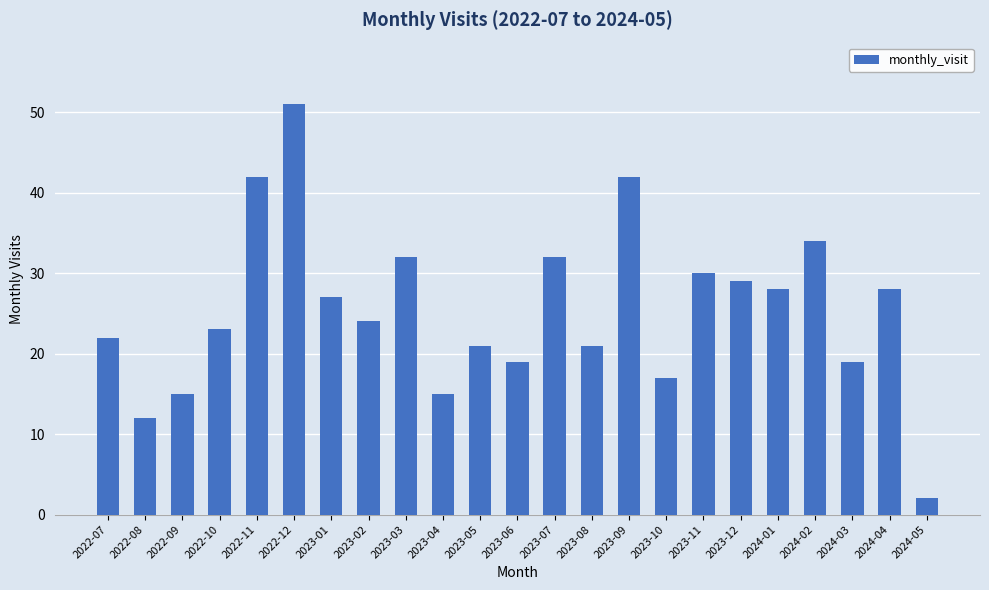

Reading right to left, list all the values displayed in this chart.

2024-05=2	2024-04=28	2024-03=19	2024-02=34	2024-01=28	2023-12=29	2023-11=30	2023-10=17	2023-09=42	2023-08=21	2023-07=32	2023-06=19	2023-05=21	2023-04=15	2023-03=32	2023-02=24	2023-01=27	2022-12=51	2022-11=42	2022-10=23	2022-09=15	2022-08=12	2022-07=22